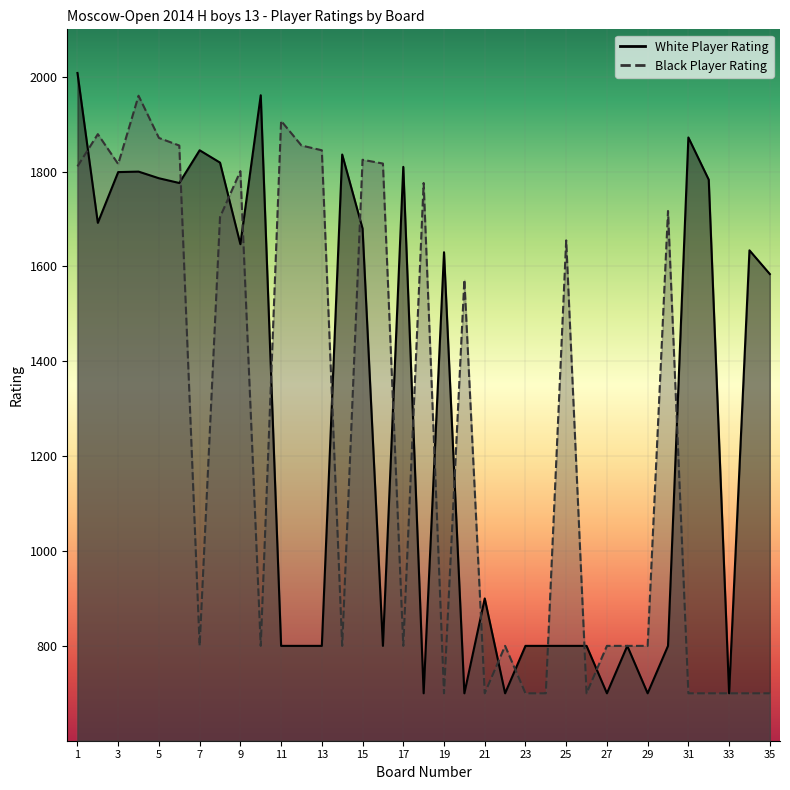

What is the difference between the highest and lowest values at 9?

154